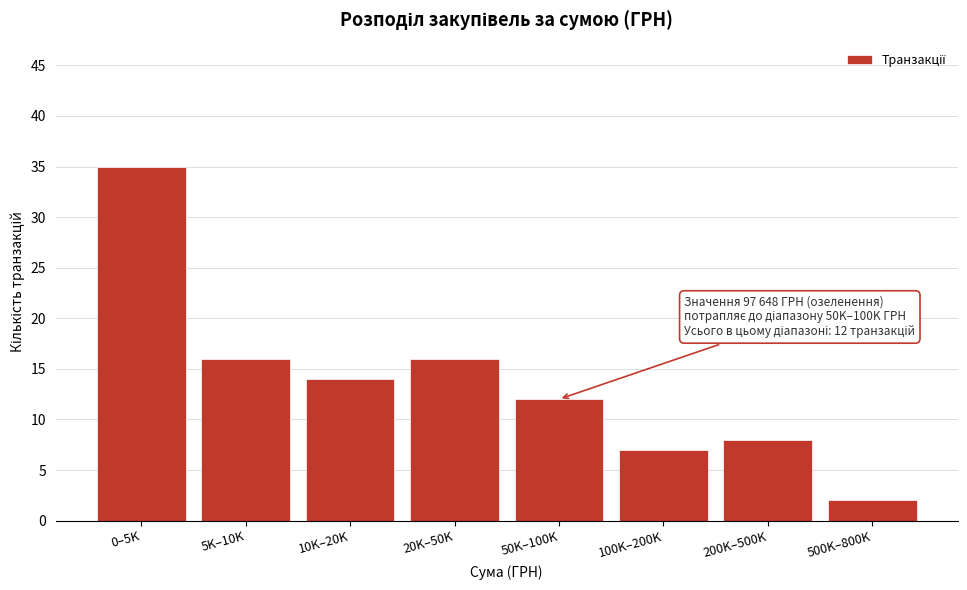

Reading left to right, what are all the values shown in this chart?

35	16	14	16	12	7	8	2